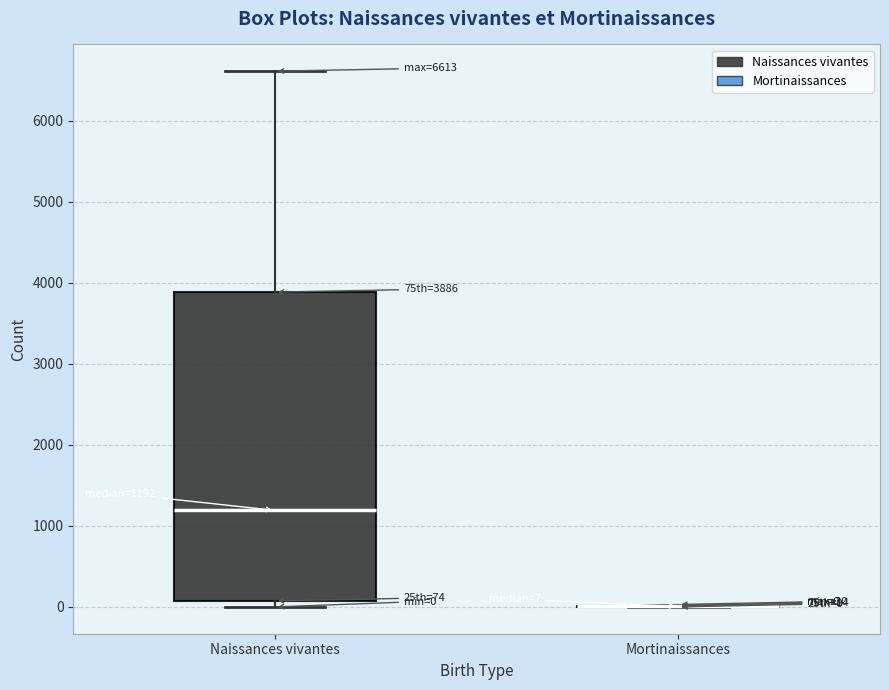

Which box is the tallest, from its lower edge to its upper edge?

Naissances vivantes